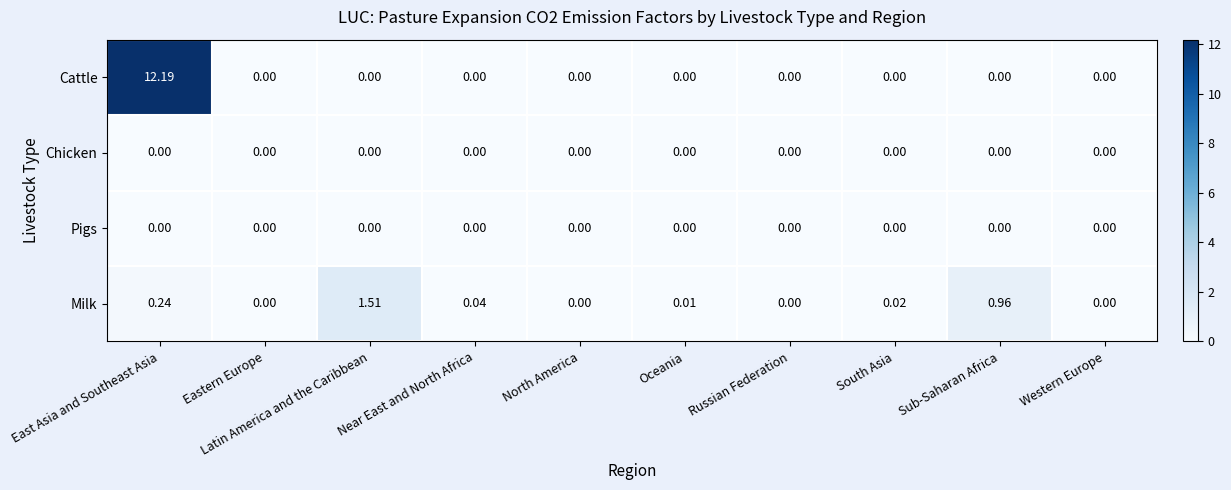

Between East Asia and Southeast Asia and Latin America and the Caribbean, which series saw the biggest shift?

Cattle